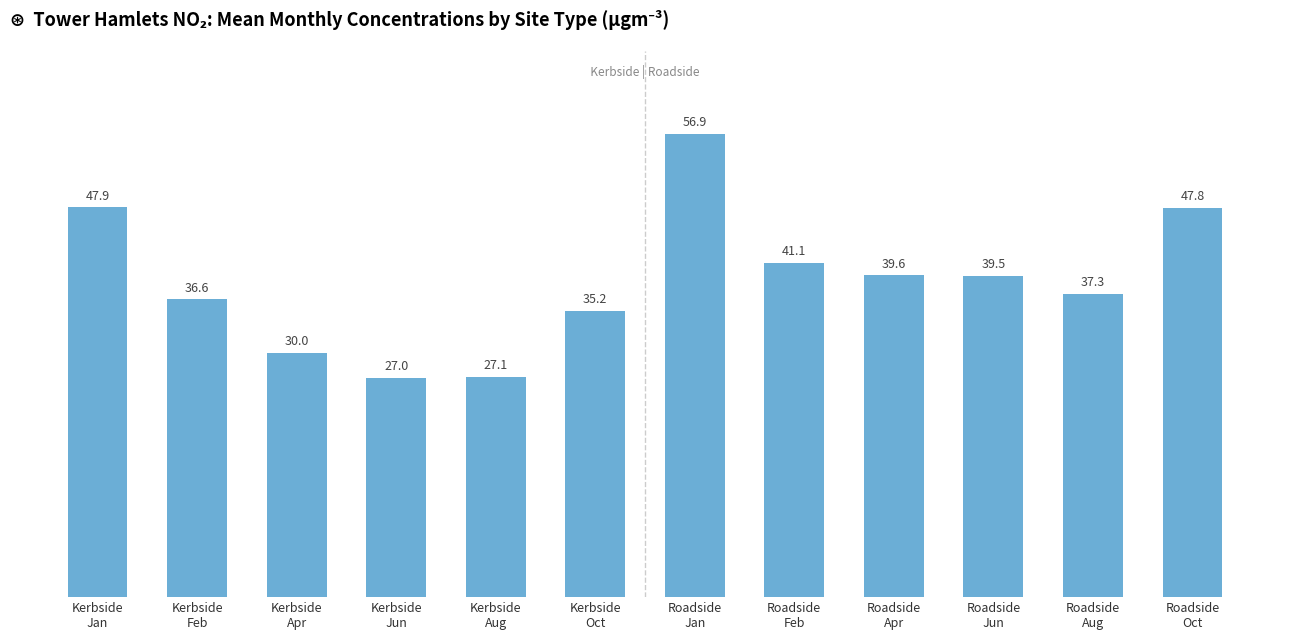

What is the average value?

38.8